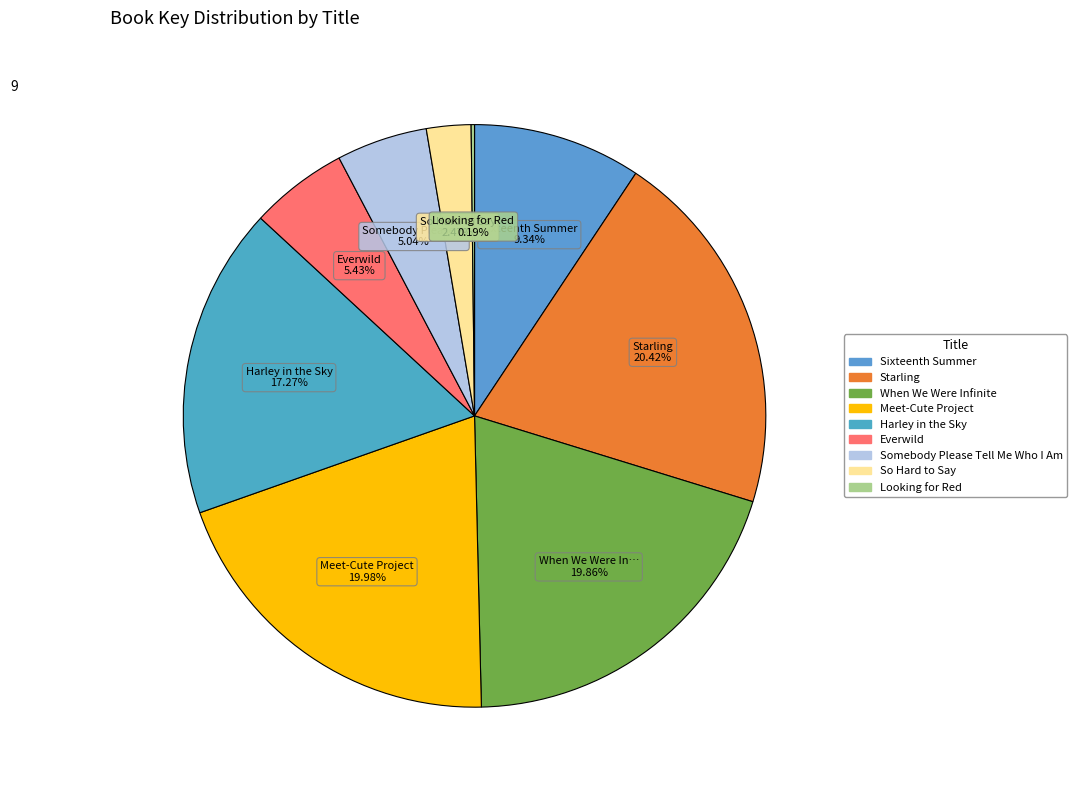

The When We Were Infinite slice represents 20% of the pie. True or false?

True